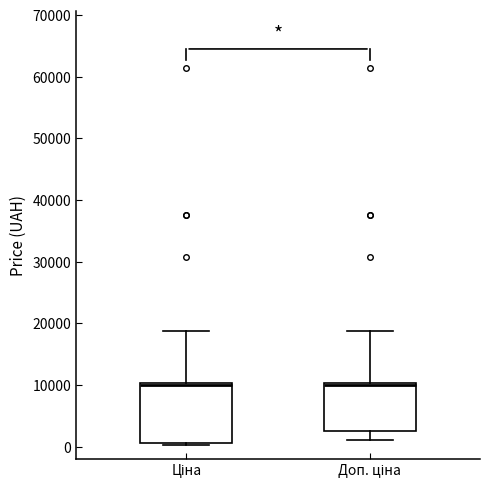

Where does the upper whisker of the box for Ціна end on the y-axis? The values are not printed on the chart, so give them approximately, as read against the axis.

19000